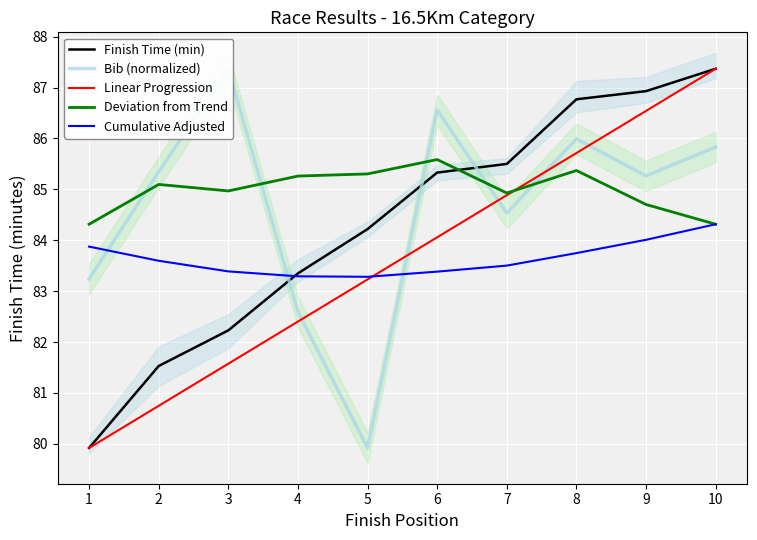

Reading left to right, list all the values displayed in this chart.

Finish Time (min): 79.9	81.5	82.2	83.3	84.2	85.3	85.5	86.8	86.9	87.4
Bib (normalized): 83.2	85.3	87.4	82.6	79.9	86.6	84.5	86.0	85.3	85.8
Linear Progression: 79.9	80.7	81.6	82.4	83.2	84.1	84.9	85.7	86.5	87.4
Deviation from Trend: 84.3	85.1	85.0	85.3	85.3	85.6	84.9	85.4	84.7	84.3
Cumulative Adjusted: 83.9	83.6	83.4	83.3	83.3	83.4	83.5	83.7	84.0	84.3